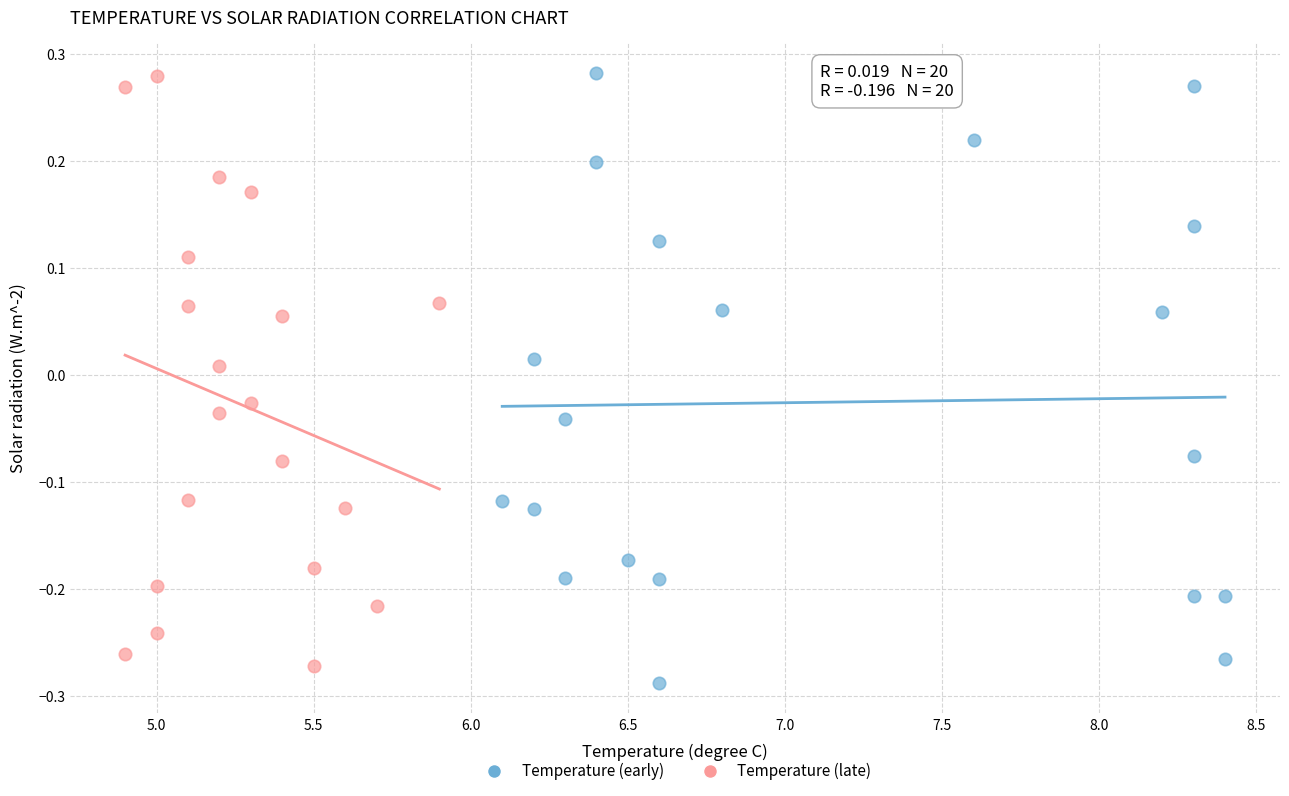

What are all the series names shown in the legend?

Temperature (early), Temperature (late)